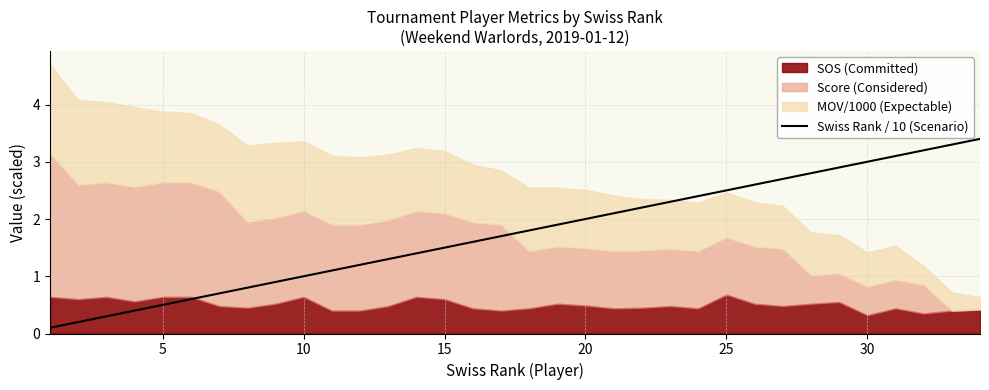

The Swiss Rank / 10 (Scenario) series shows 1.5 at 15. True or false?

True